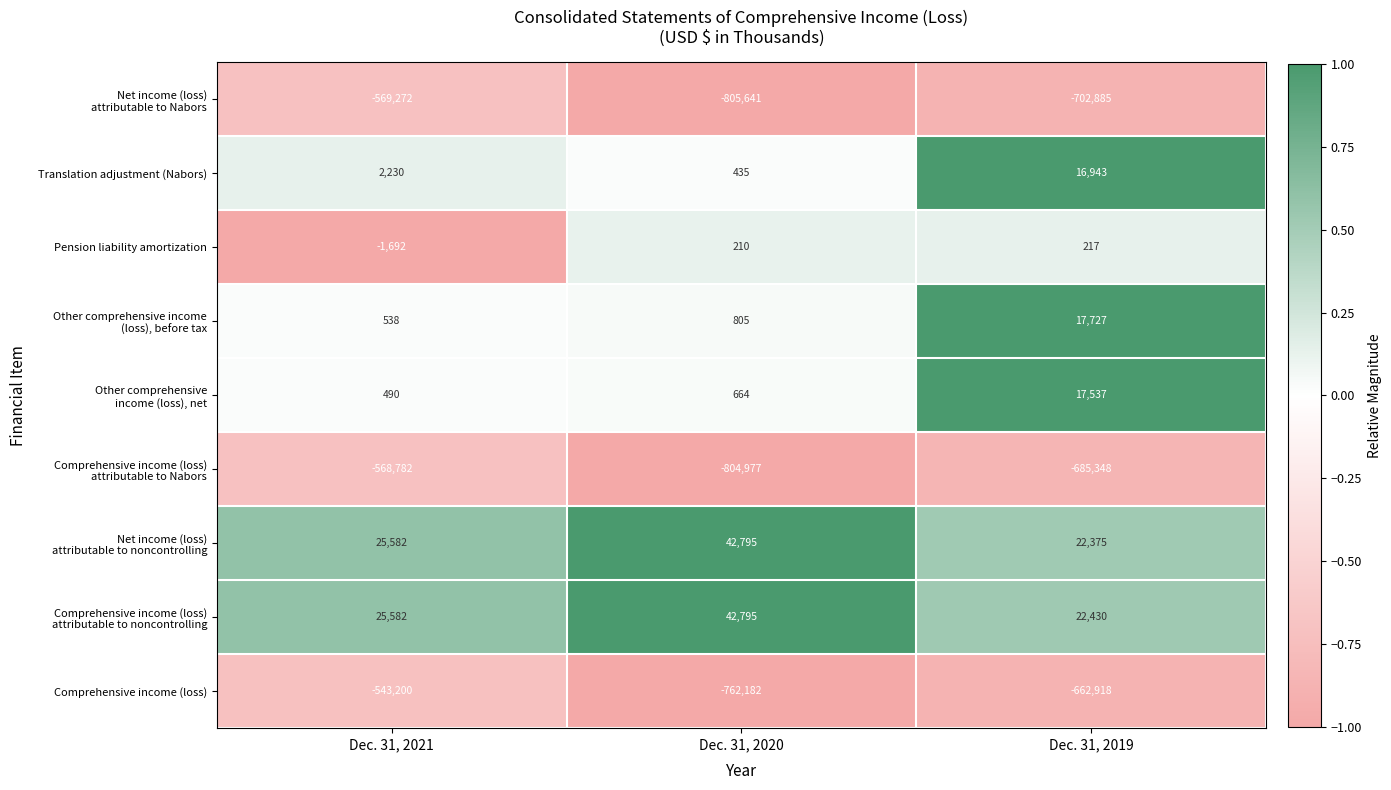

At which label is Translation adjustment (Nabors) closest to 8689?

Dec. 31, 2021